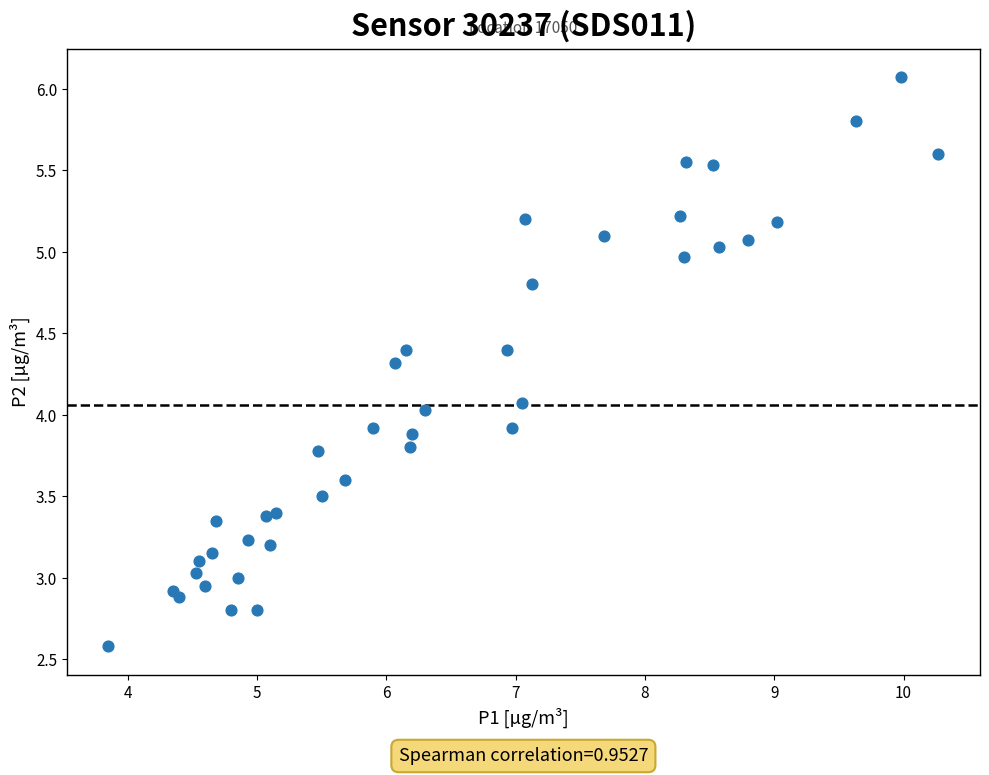

What is the range of X values (max minus min)?

6.4